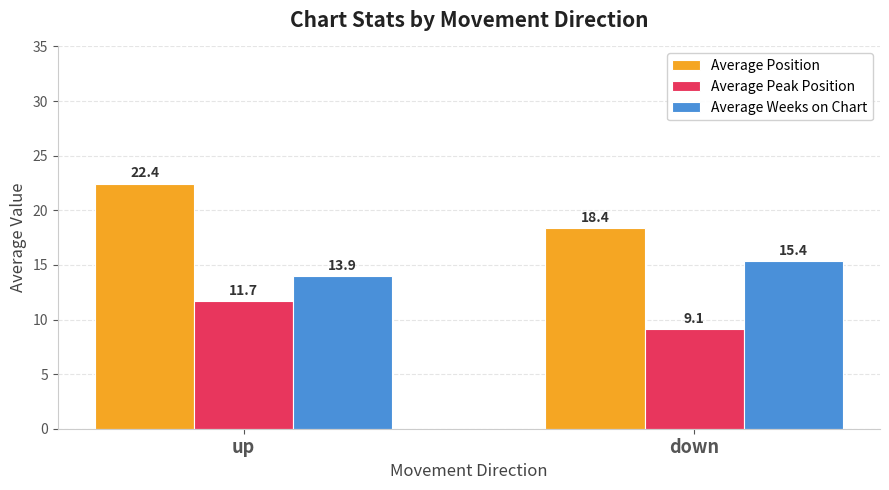

Count the number of data series in this chart.

3